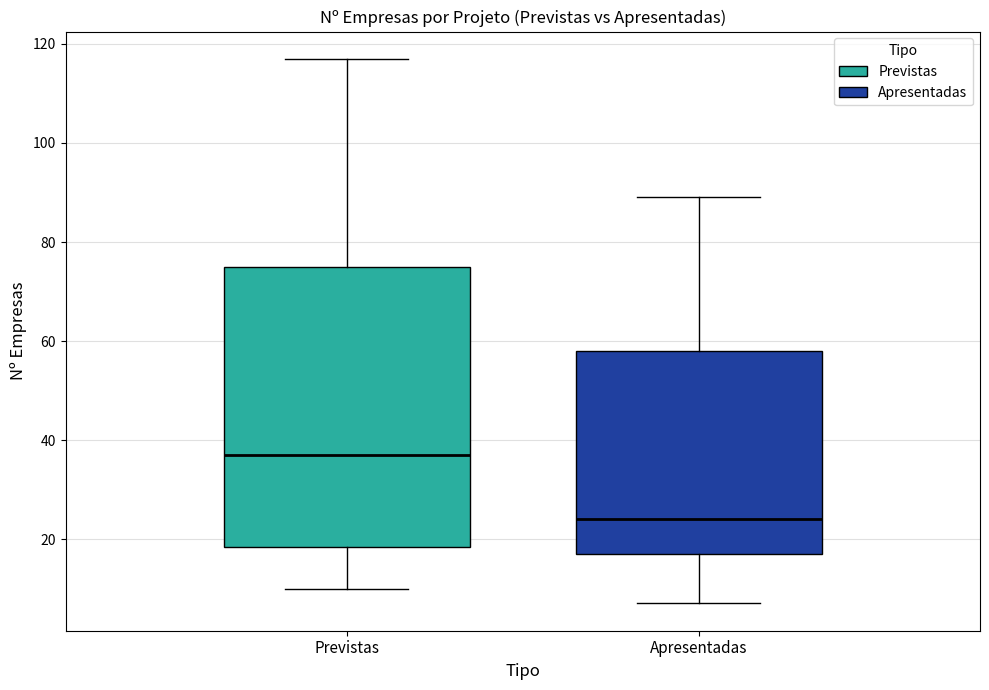

Where is the upper edge of the box for Previstas on the y-axis? The values are not printed on the chart, so give them approximately, as read against the axis.

76